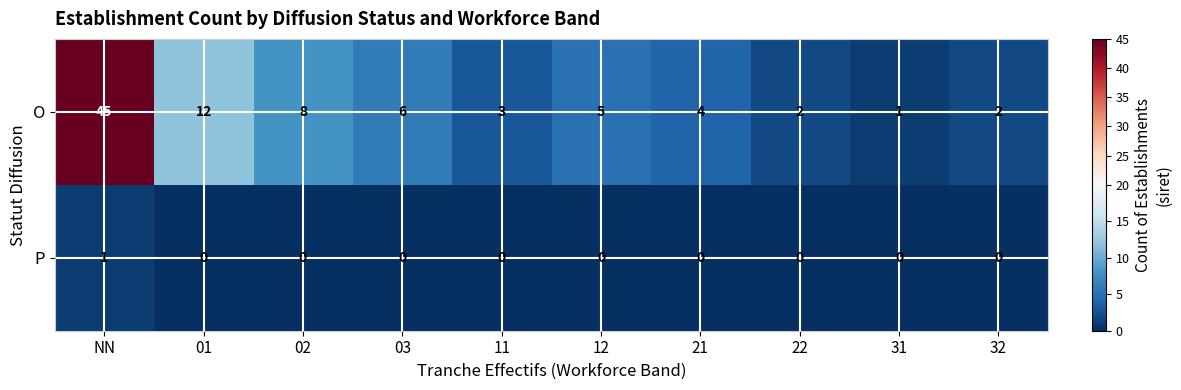

The value of O at 32 is 2. True or false?

True